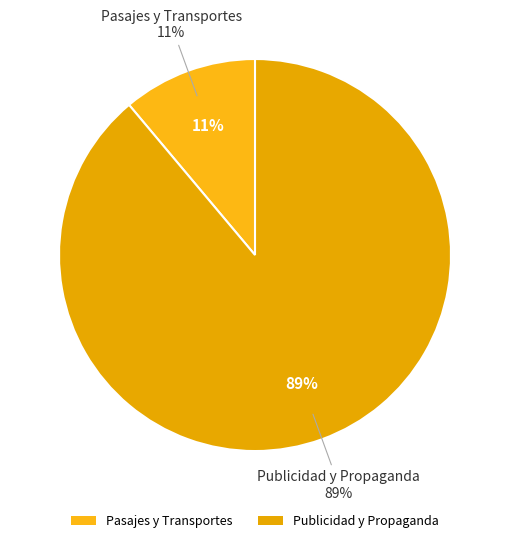

What is the largest slice in the pie chart?

Publicidad y Propaganda